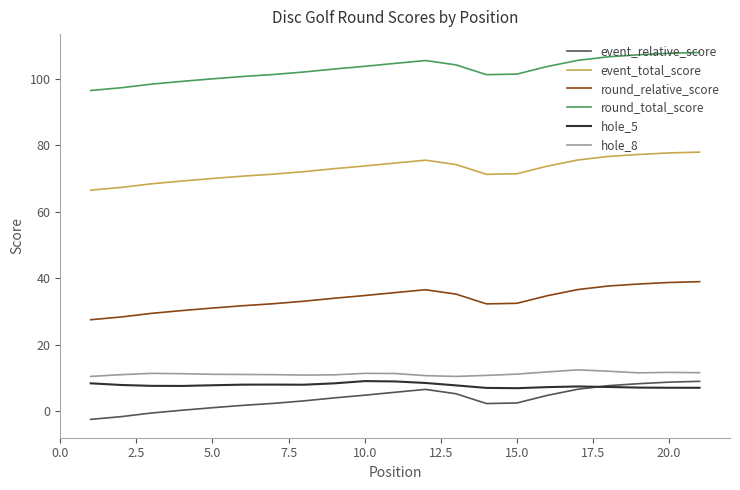

Which series has the largest total across all categories?

round_total_score